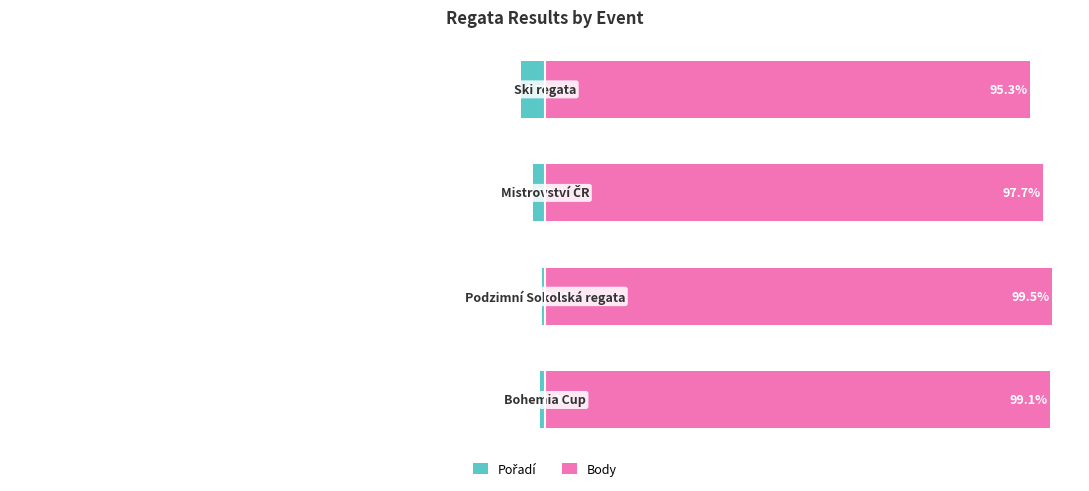

Is it true that Body equals 163.5 at −125?

False